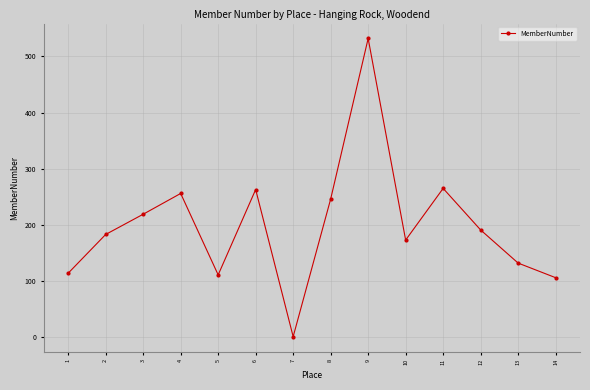

Where does the data first go above 191?

3